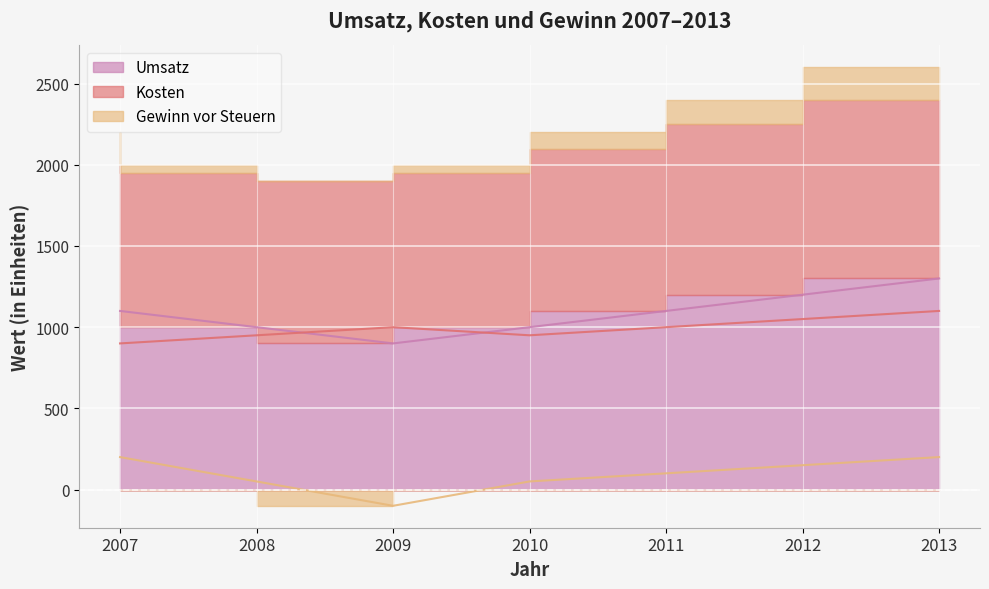

At which label does Umsatz first exceed 1100?

2012